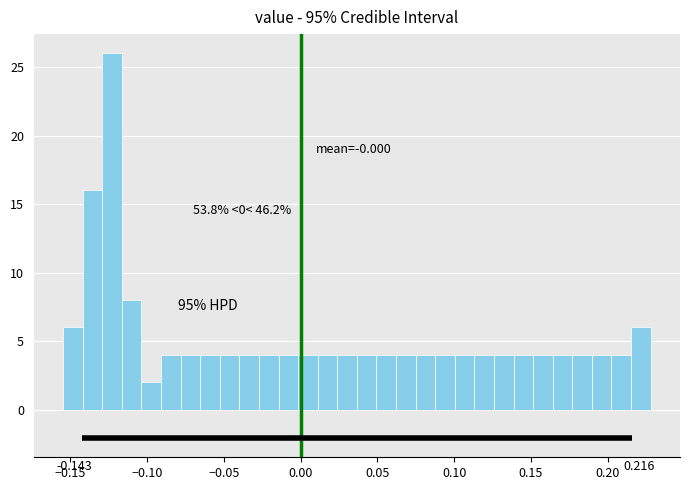

Around what value on the x-axis is the tallest bar? Give the approximate position of its centre, as read against the axis.

-0.125